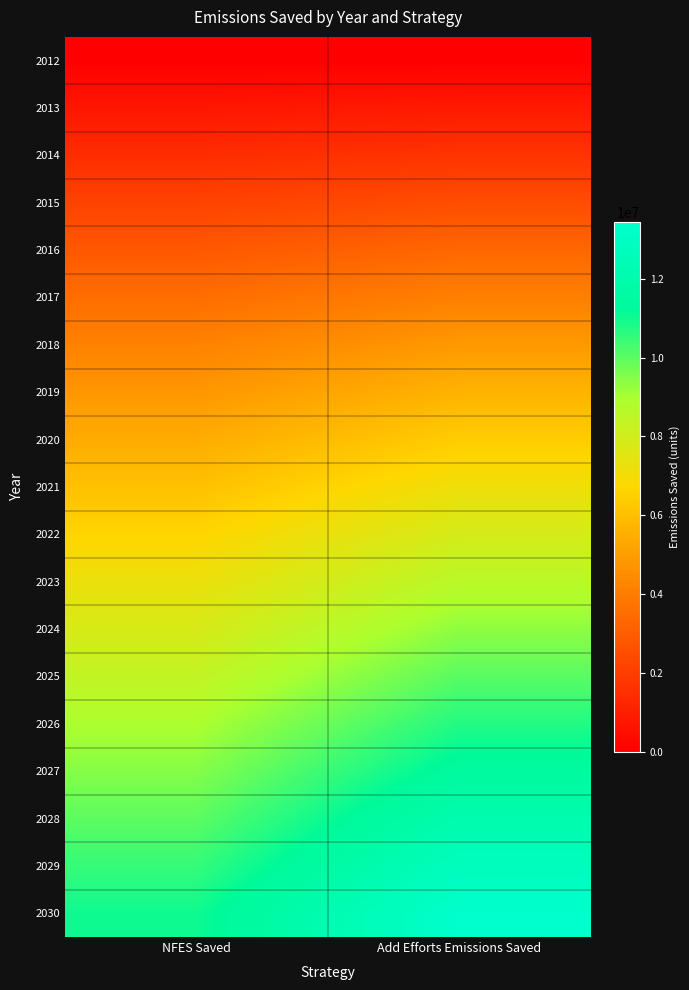

Which series has the largest total across all categories?

2030